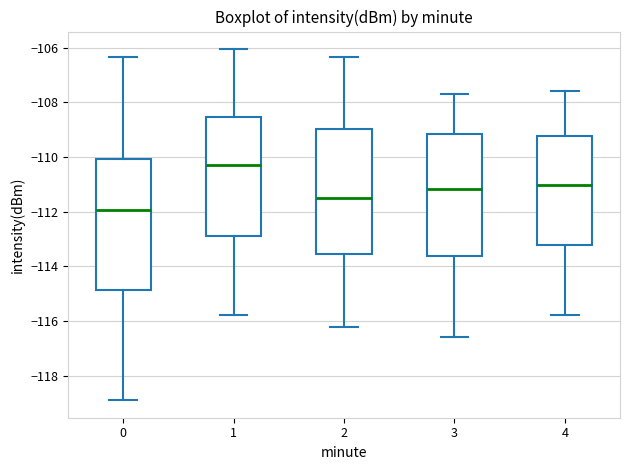

Where does the lower whisker of the box at x = 0 end on the y-axis? The values are not printed on the chart, so give them approximately, as read against the axis.

-118.8